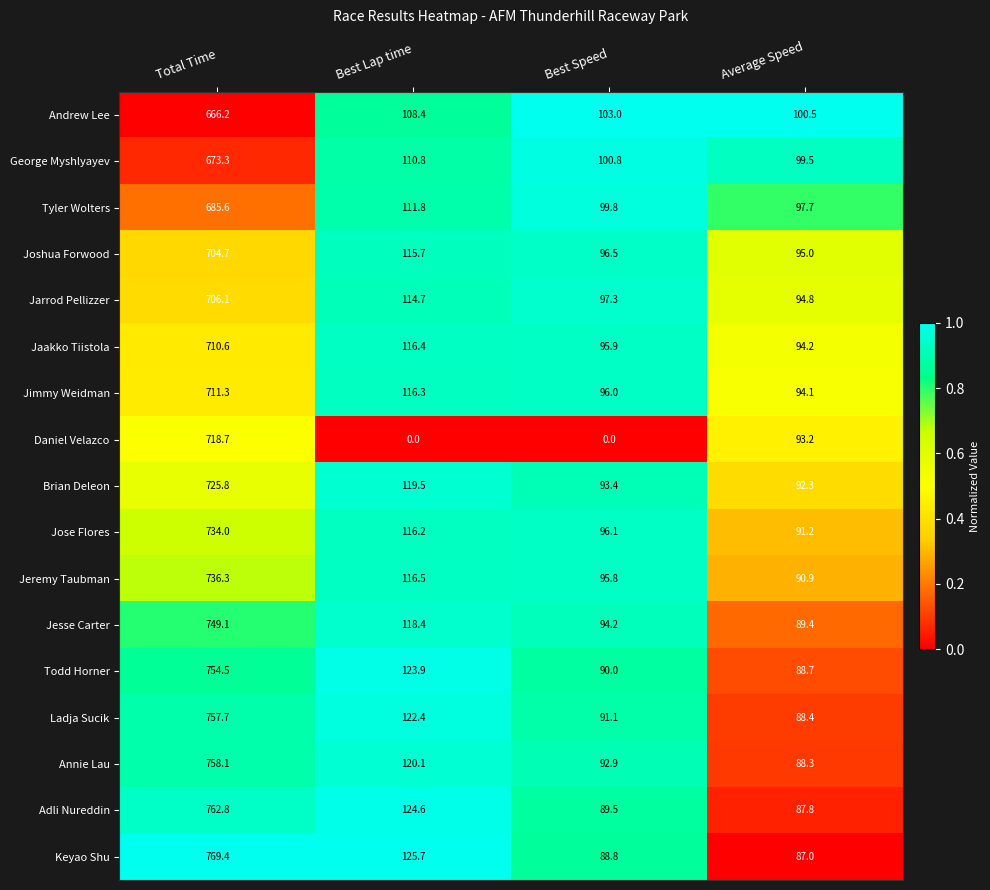

What is the average value of the Todd Horner series?

264.3